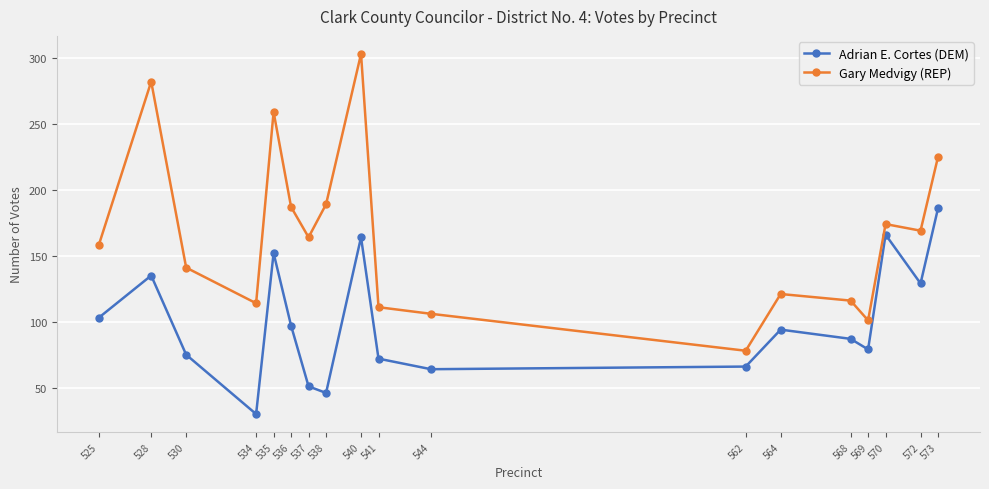

Which series has the largest total across all categories?

Gary Medvigy (REP)